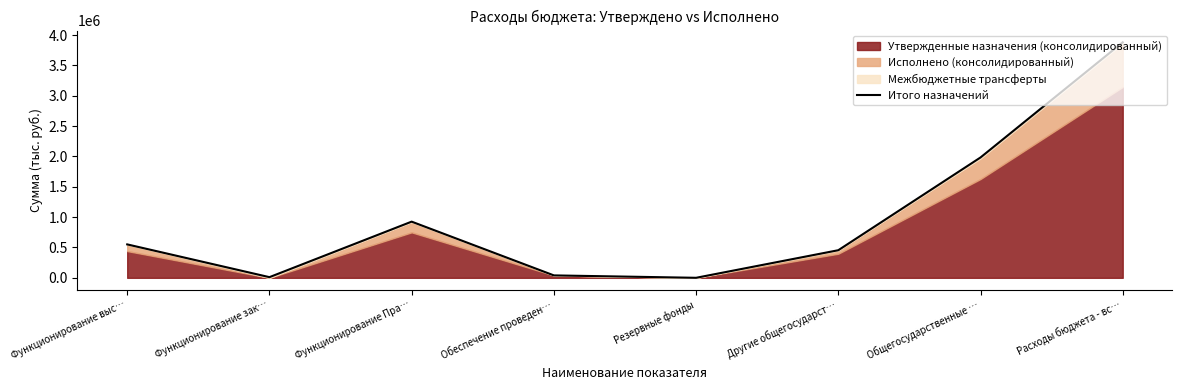

Reading left to right, list all the values displayed in this chart.

Функционирование выс…=551002.3	Функционирование зак…=10981.0	Функционирование Пра…=925984.0	Обеспечение проведен…=40000.0	Резервные фонды=500.0	Другие общегосударст…=455036.1	Общегосударственные …=1983503.4	Расходы бюджета - вс…=3881417.0